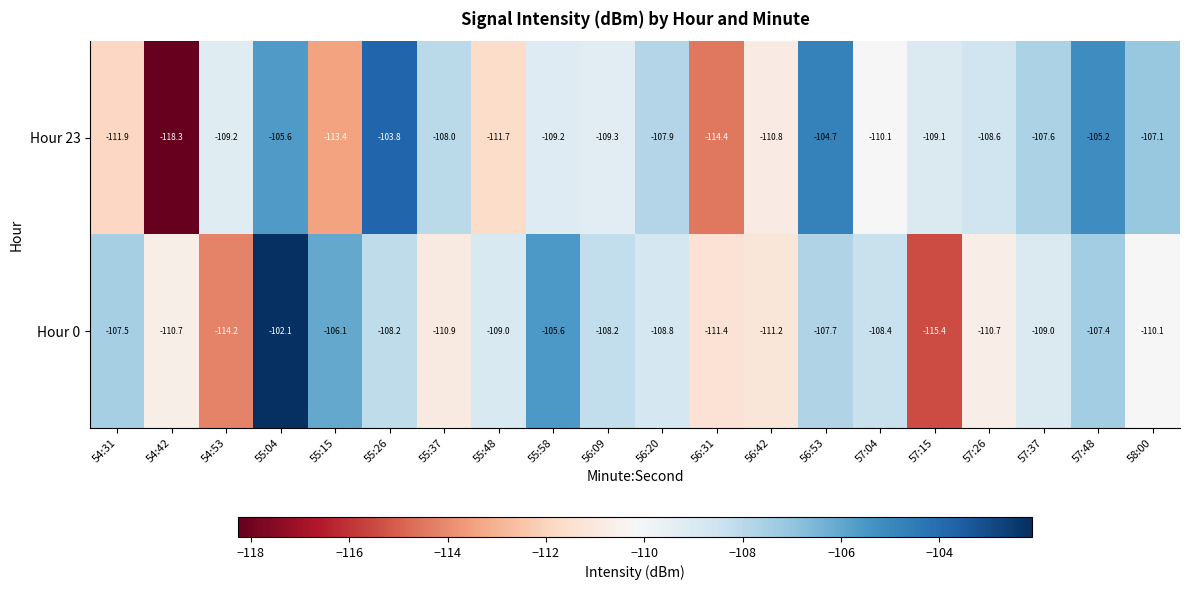

At which category is the sum across all series the highest?

55:04